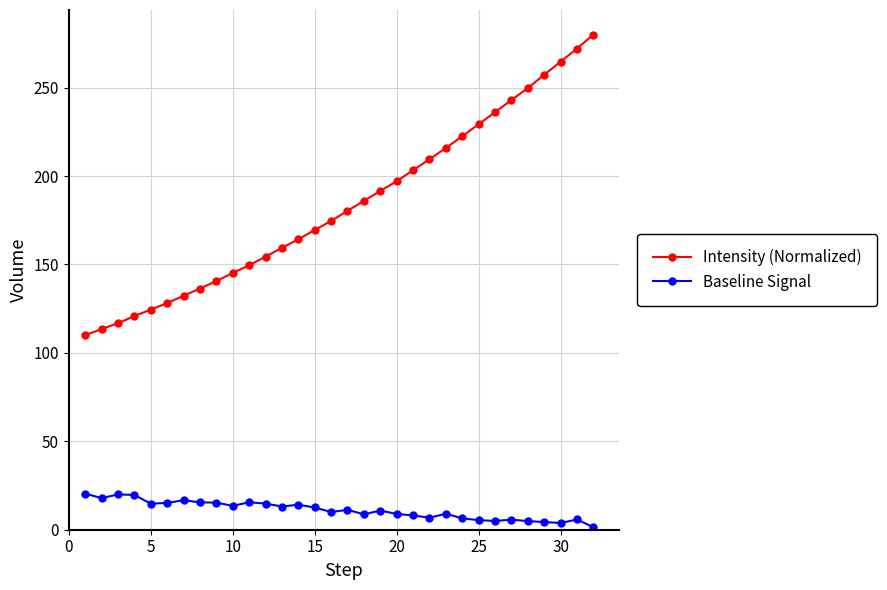

List the series in order of their peak value, lowest first.

Baseline Signal, Intensity (Normalized)